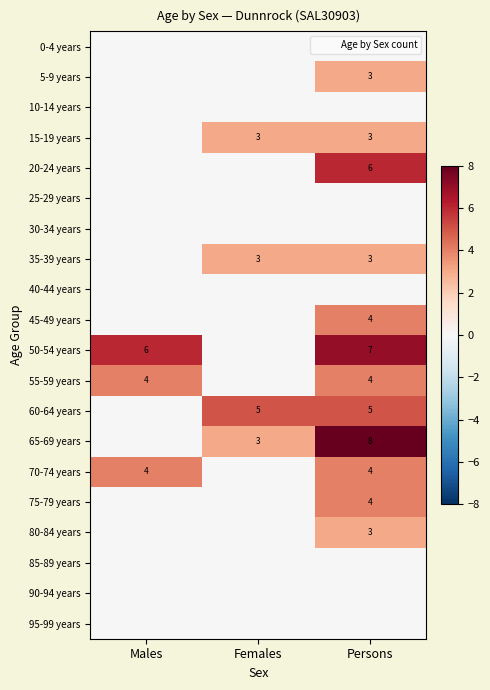

Count the 20-24 years values in the range 0 to 6.

3